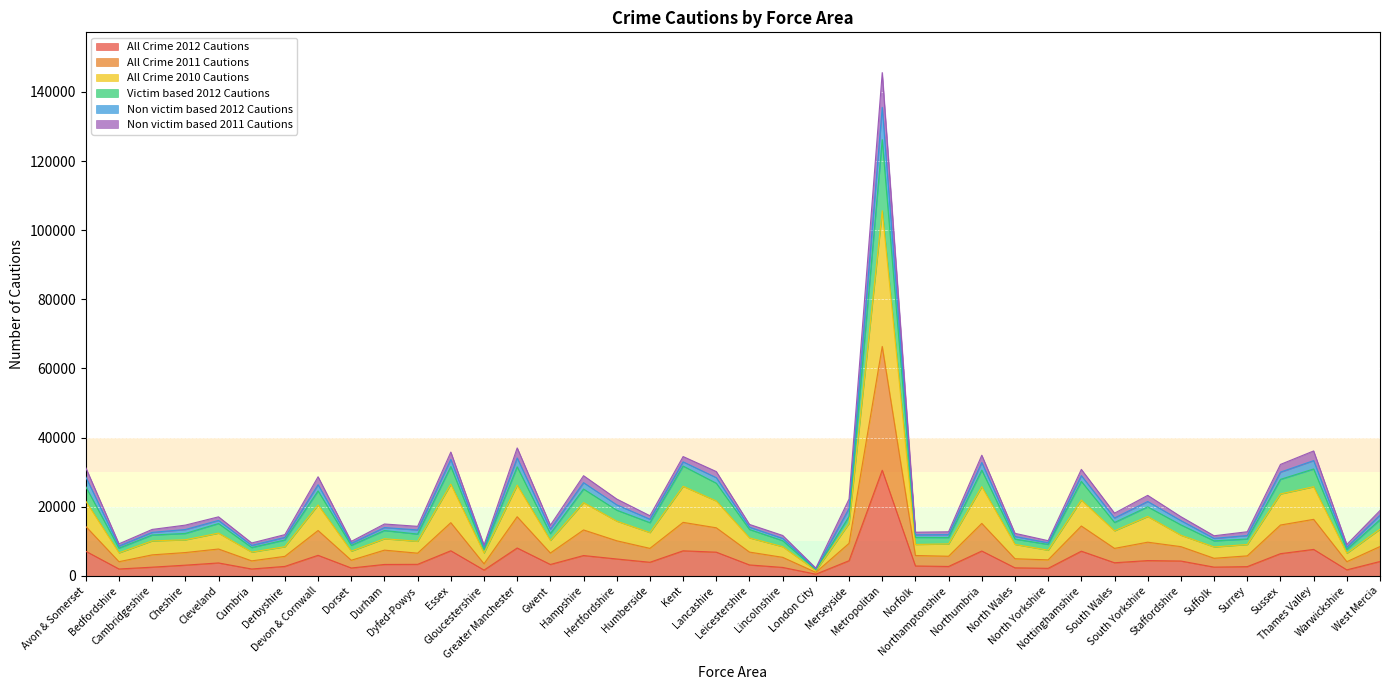

True or false: Non victim based 2011 Cautions has more than 0 interior local peaks.

True